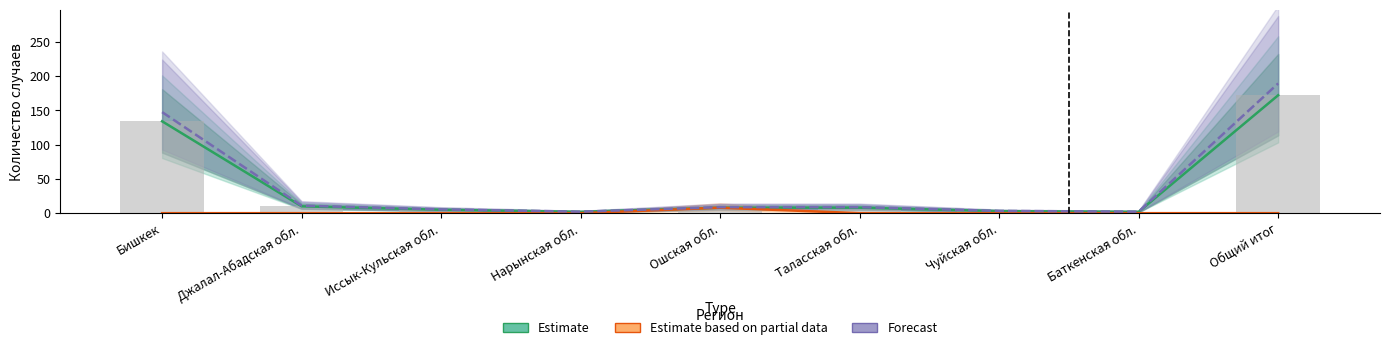

What is the total value across all series at Общий итог?

361.2